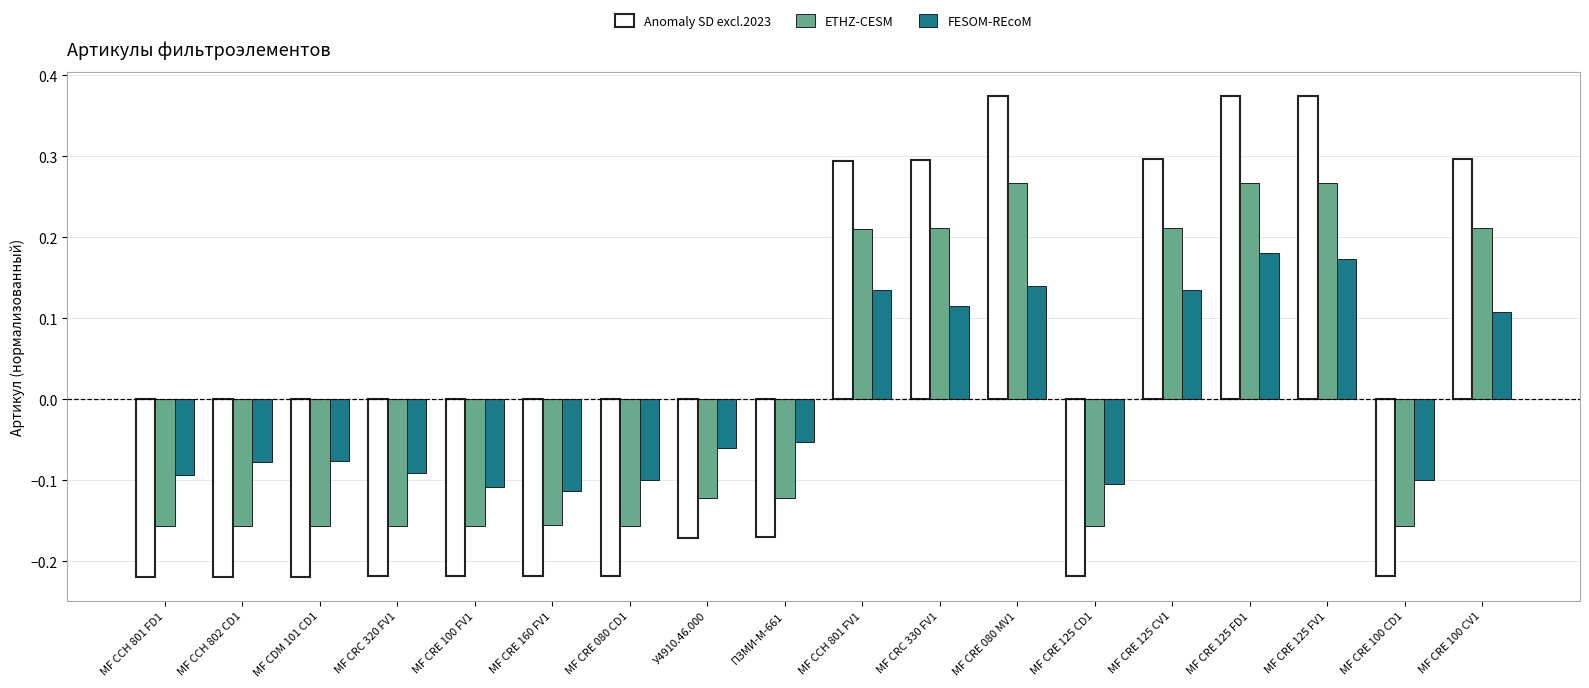

Where does the Anomaly SD excl.2023 series first go above 0?

МF CCH 801 FV1